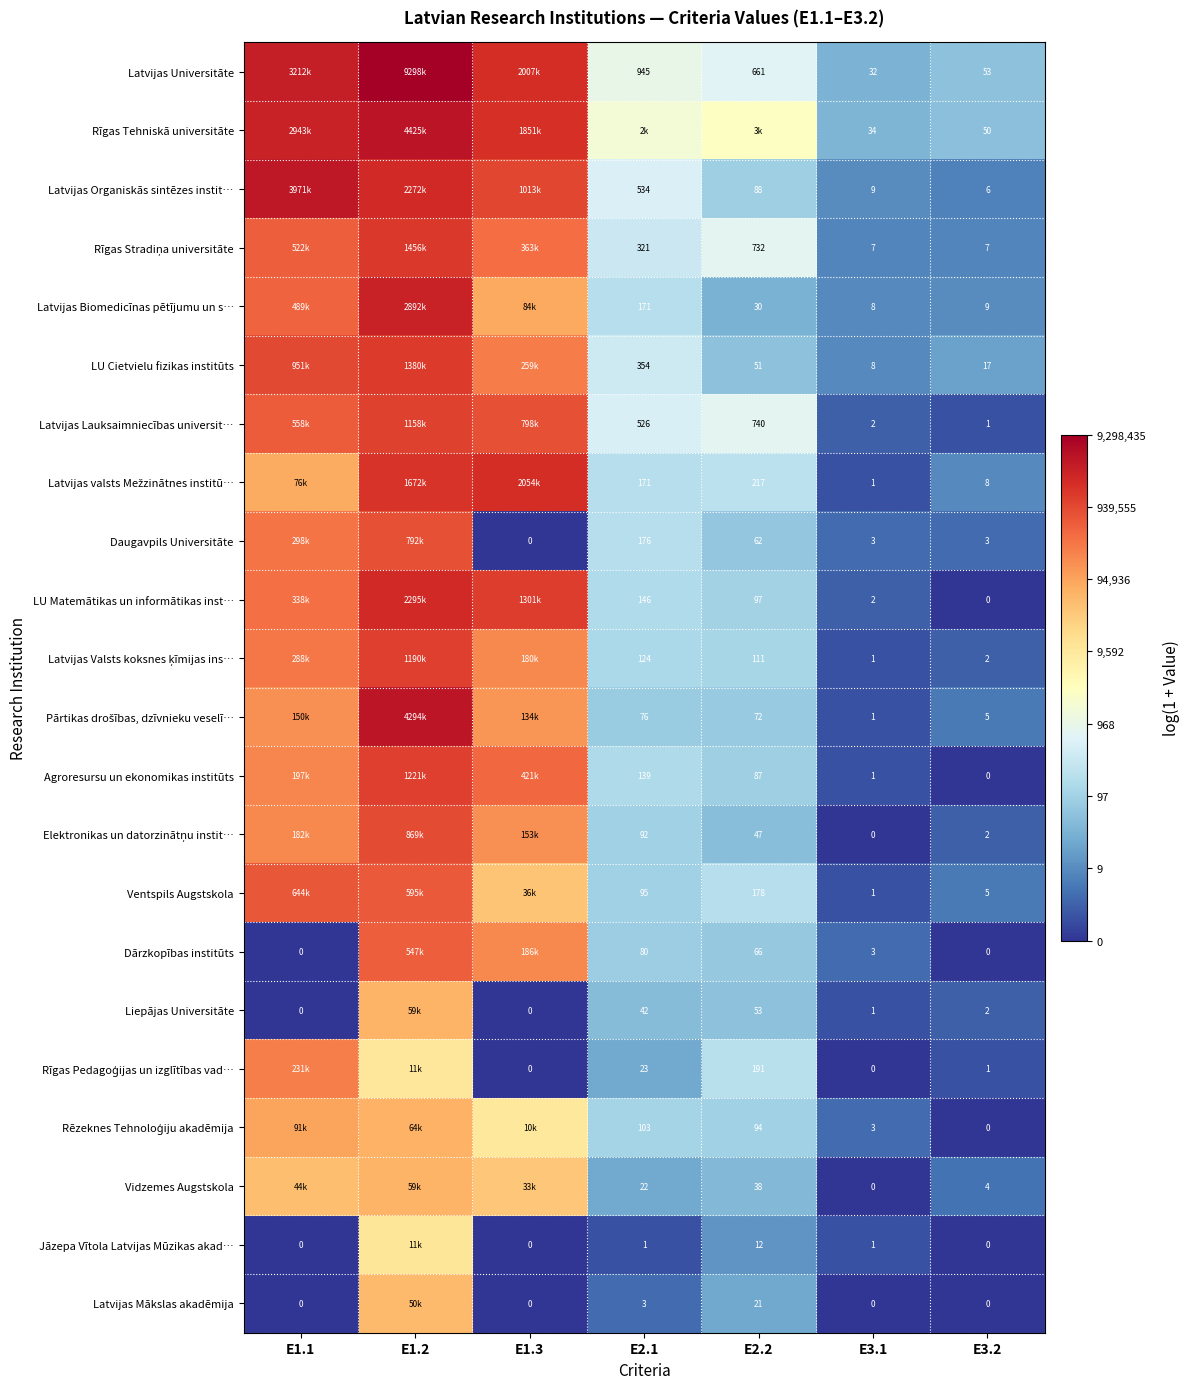

Is it true that Latvijas Mākslas akadēmija equals -3.3 at E3.1?

False